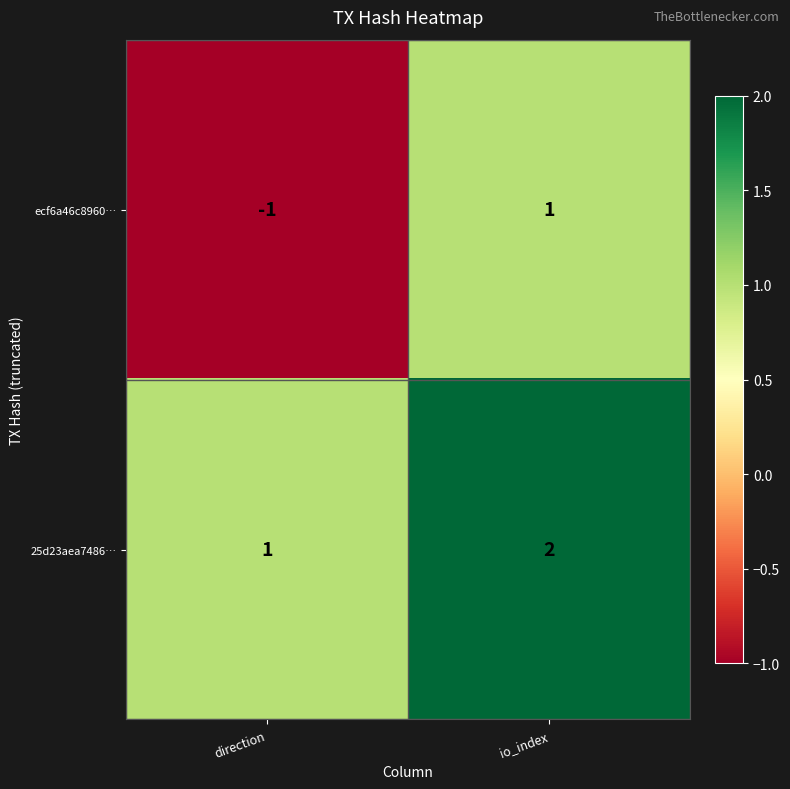

At which label does ecf6a46c8960… reach its minimum?

direction